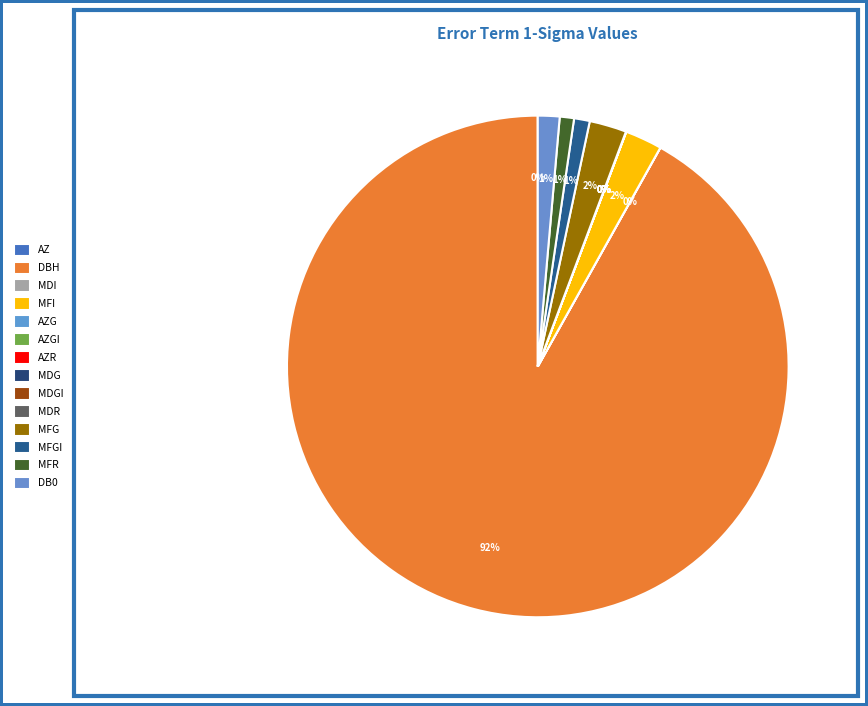

To the nearest percent, what is the average slice percentage?

7%